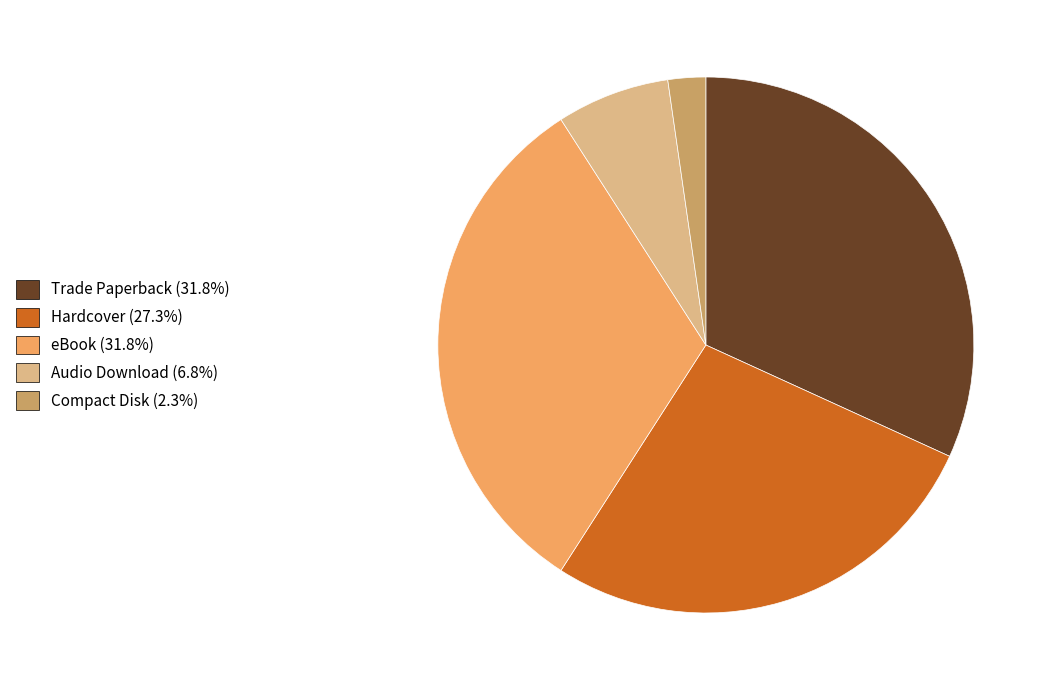

Does any single category account for the majority?

No